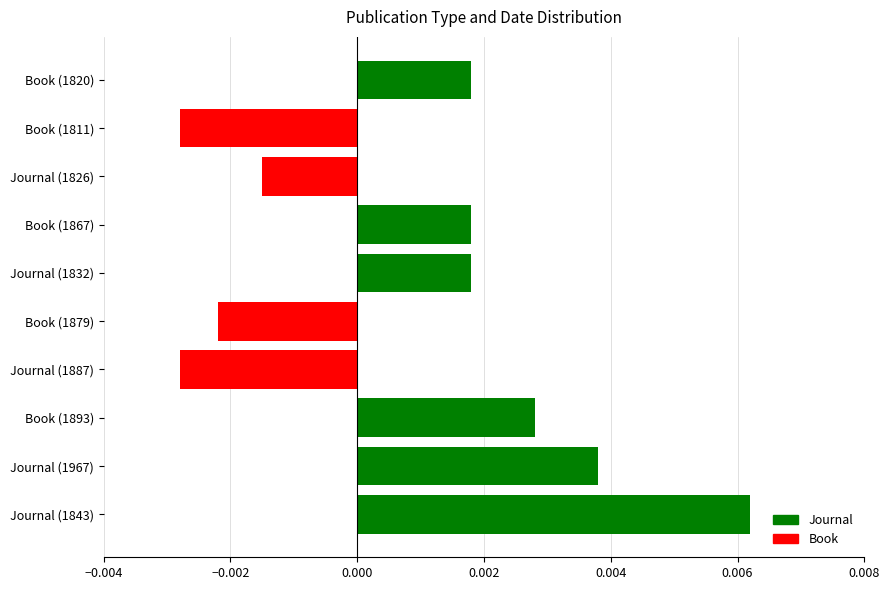

Count the values in the range 0 to 1.

6